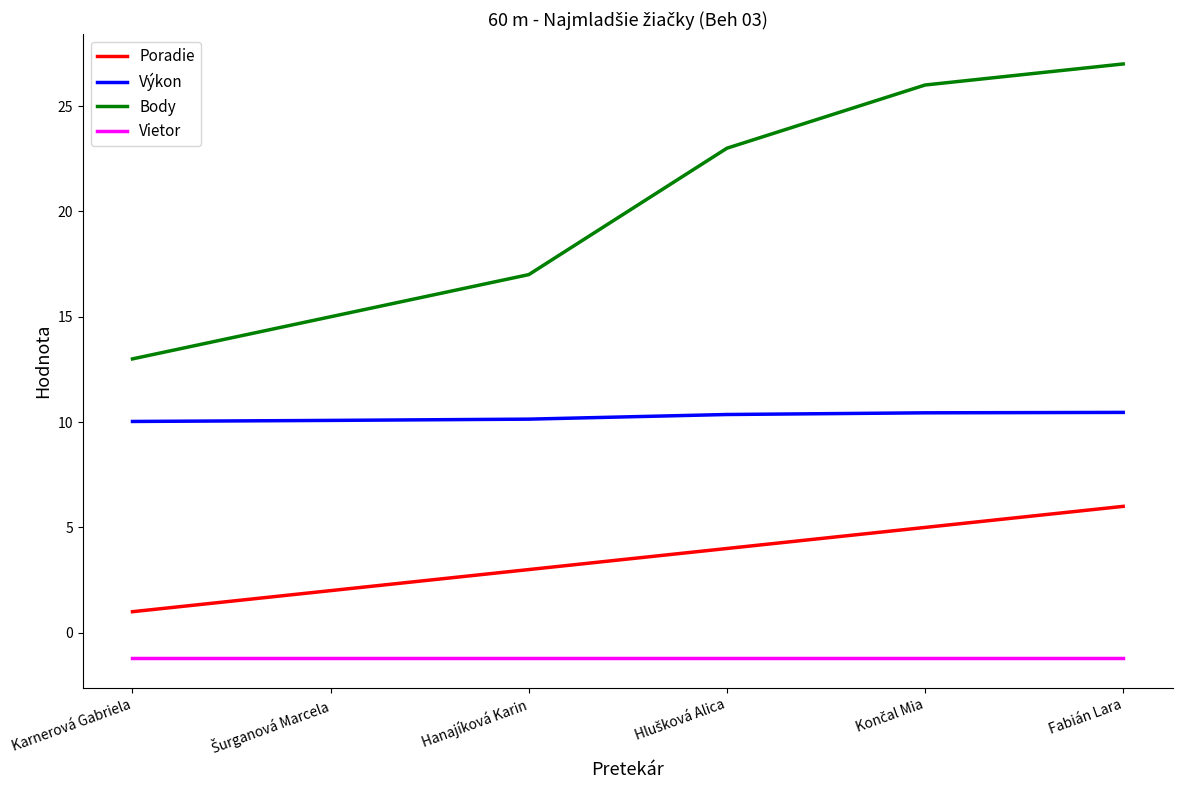

The Vietor series shows -1.2 at Karnerová Gabriela. True or false?

True